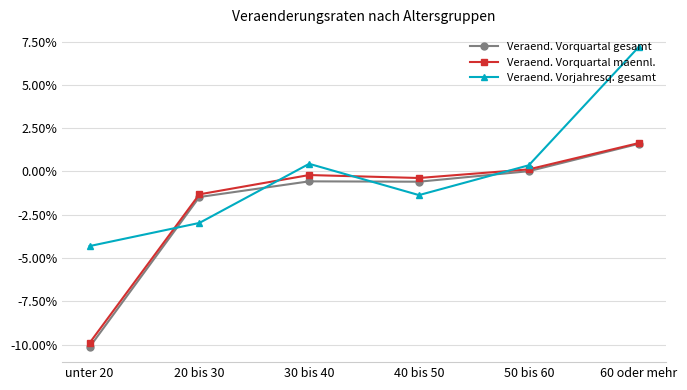

What is the smallest value displayed?

-10.1